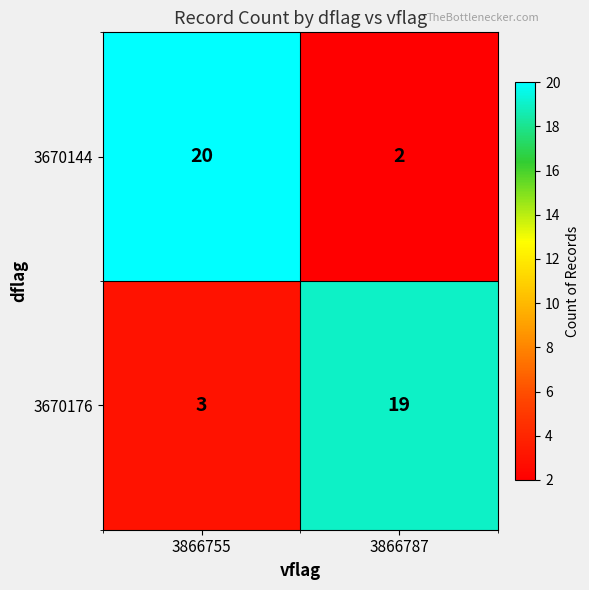

What is the difference between the maximum and minimum values in the 3670144 series?

18